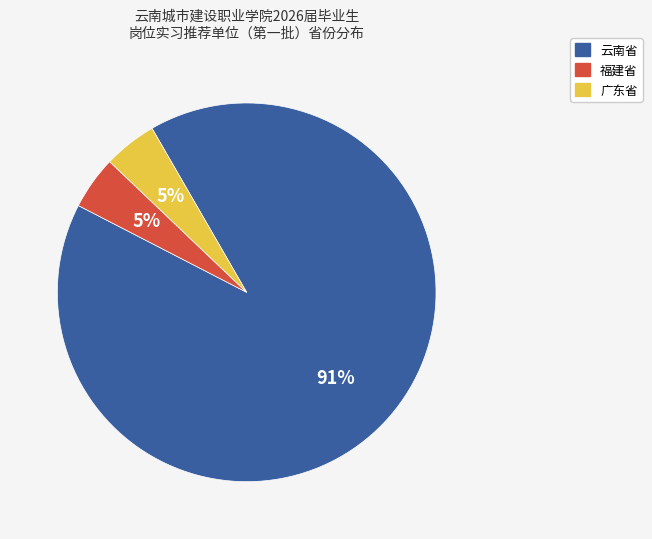

The 广东省 slice represents 5% of the pie. True or false?

True